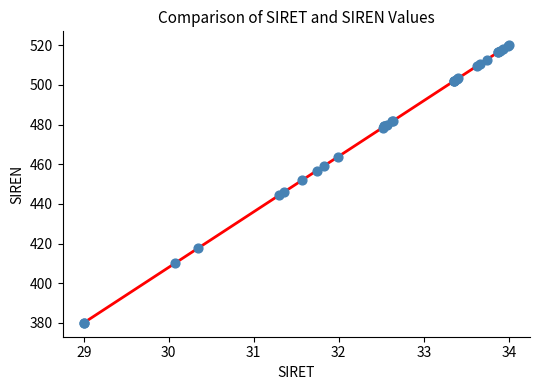

What Y value in the scatter plot is closest to 450?

451.9